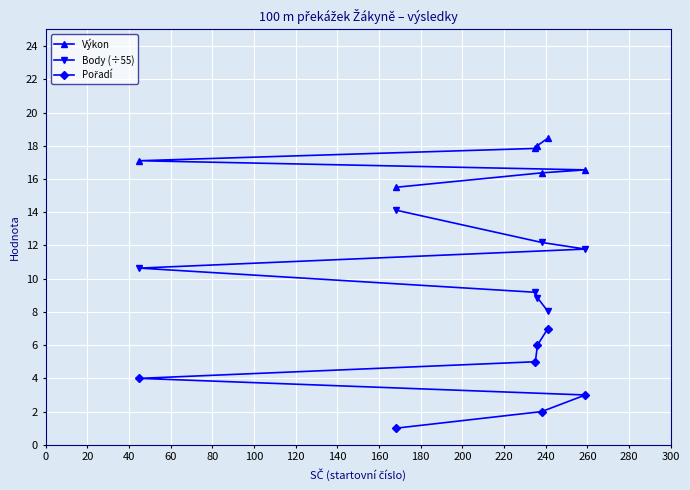

What is the value of the Výkon point at the 1st from the left?

17.1